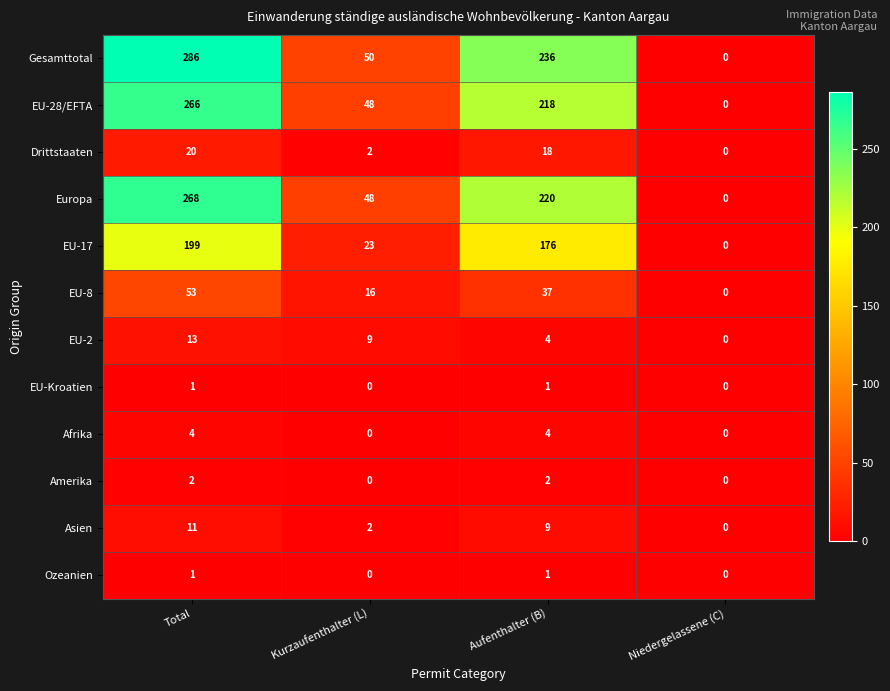

List the labels in order of EU-28/EFTA value, smallest first.

Niedergelassene (C), Kurzaufenthalter (L), Aufenthalter (B), Total